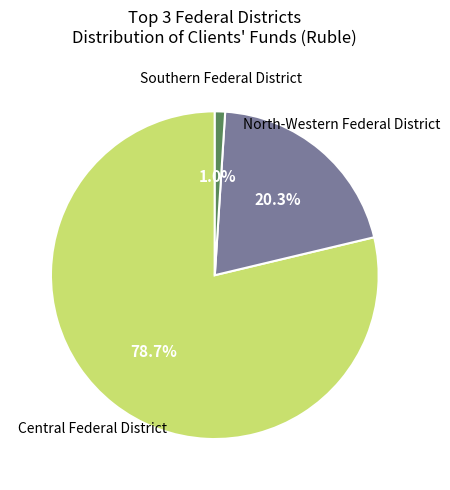

Between North-Western Federal District and Central Federal District, which is larger?

Central Federal District